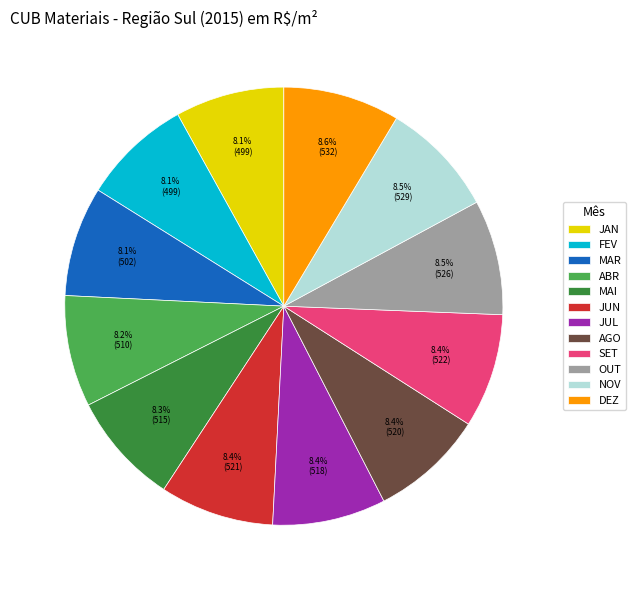

What is the ratio of the value at MAI to the value at JUN?

1.0